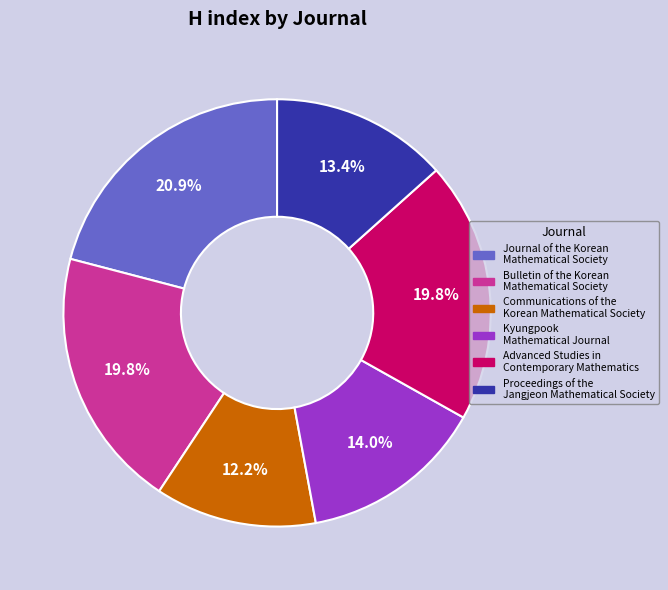

What percentage is the Kyungpook Mathematical Journal slice, to the nearest percent?

14%